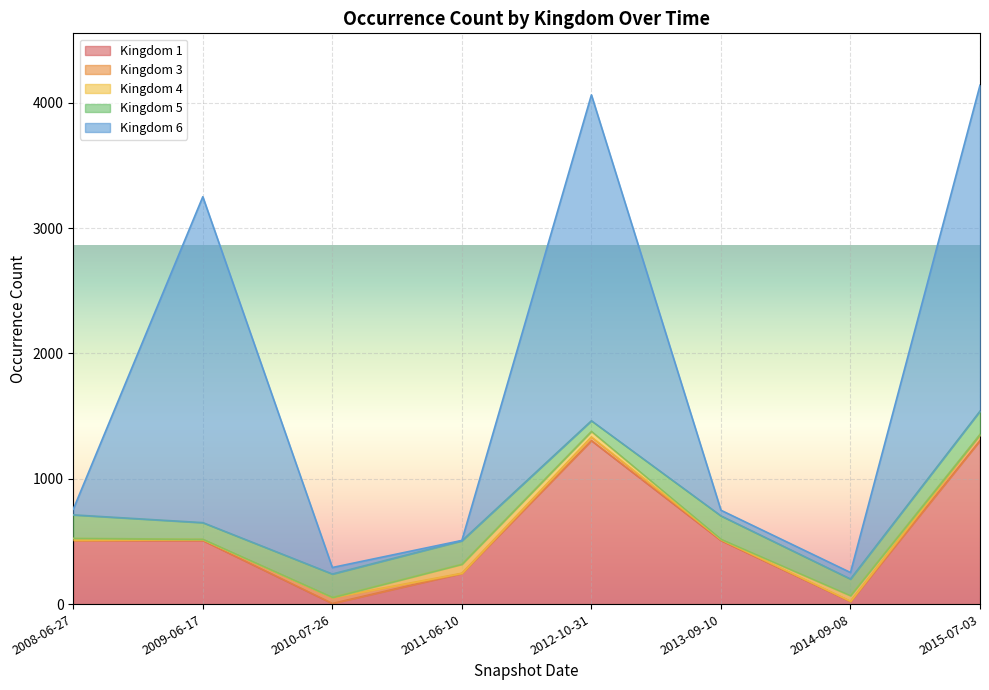

What position from the right is 2014-09-08?

2